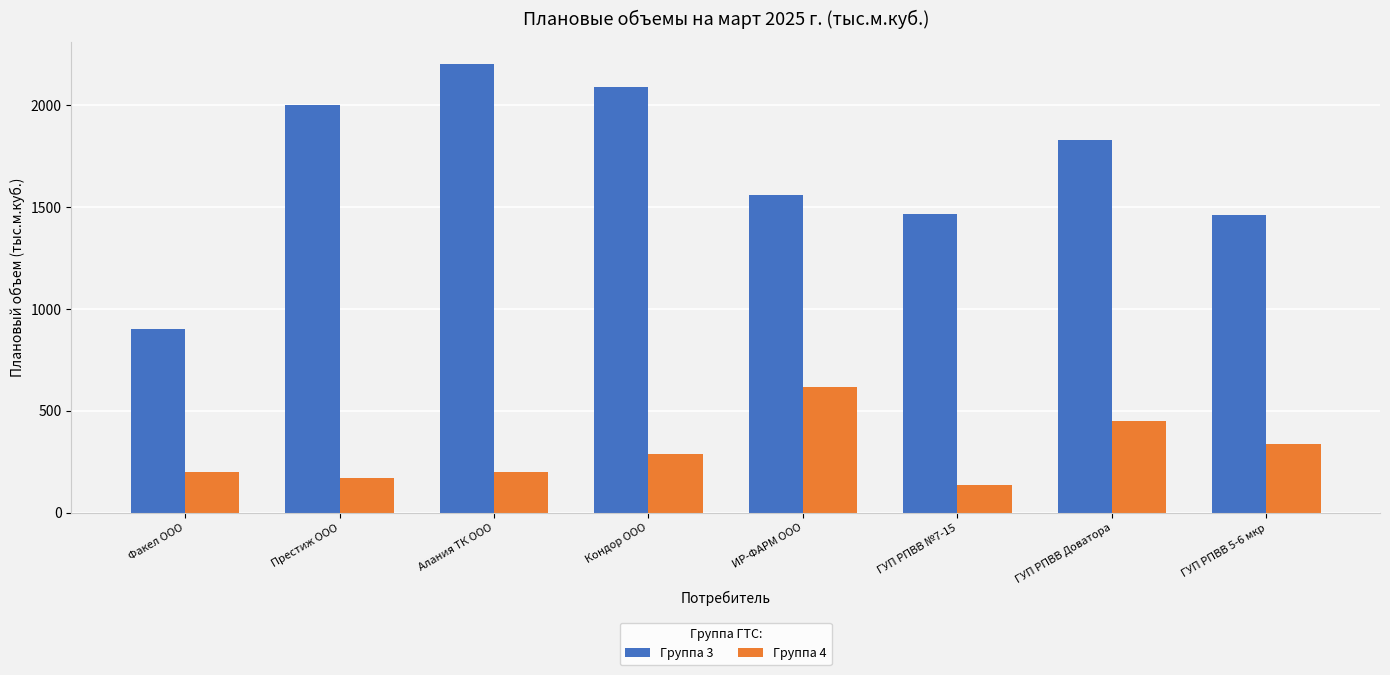

What is the value of the Группа 3 bar at the 7th from the left?

1826.8